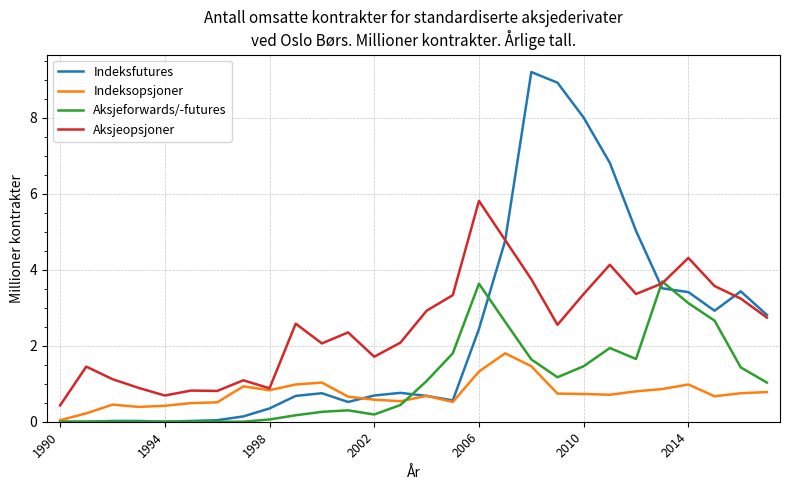

What is the highest value of the Aksjeforwards/-futures series?

3.7